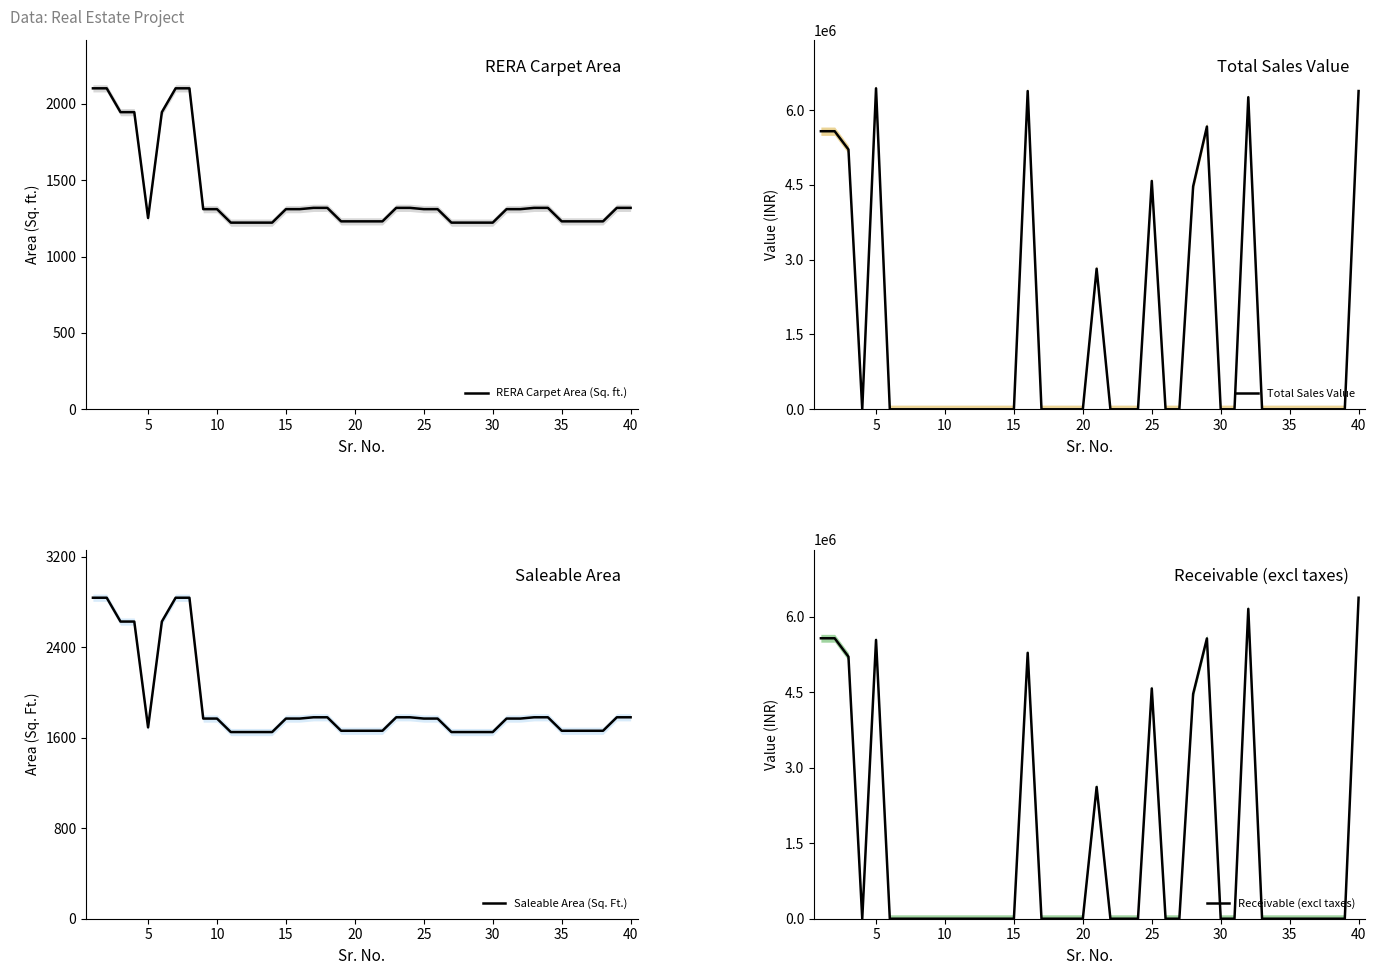

What is the lowest value of the RERA Carpet Area (Sq. ft.) series?

1221.7